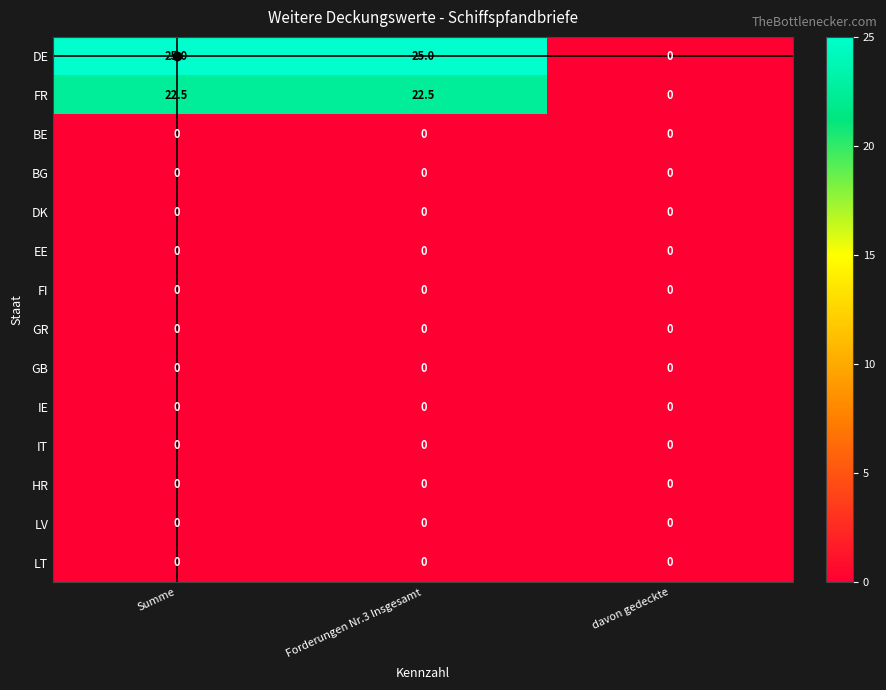

What value does the FR series have at Forderungen Nr.3 Insgesamt?

22.5